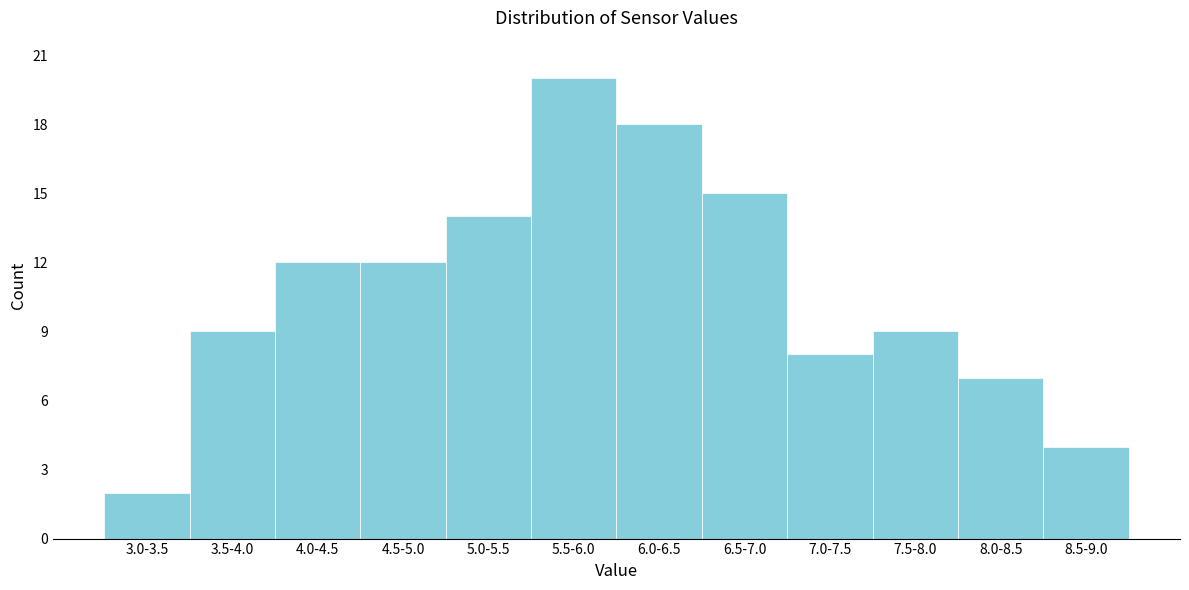

Reading left to right, what are all the values shown in this chart?

3.0-3.5=2	3.5-4.0=9	4.0-4.5=12	4.5-5.0=12	5.0-5.5=14	5.5-6.0=20	6.0-6.5=18	6.5-7.0=15	7.0-7.5=8	7.5-8.0=9	8.0-8.5=7	8.5-9.0=4